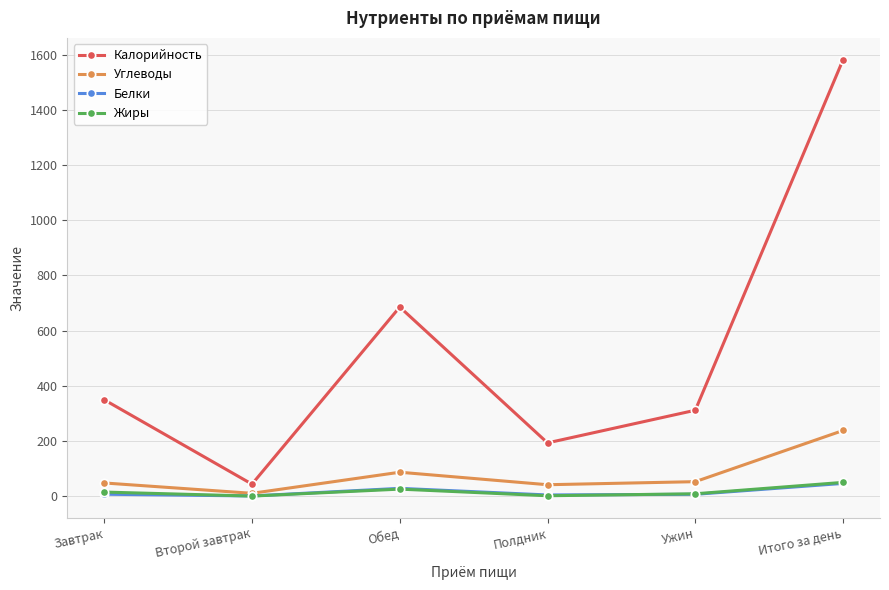

True or false: Белки and Калорийность cross at least once.

False